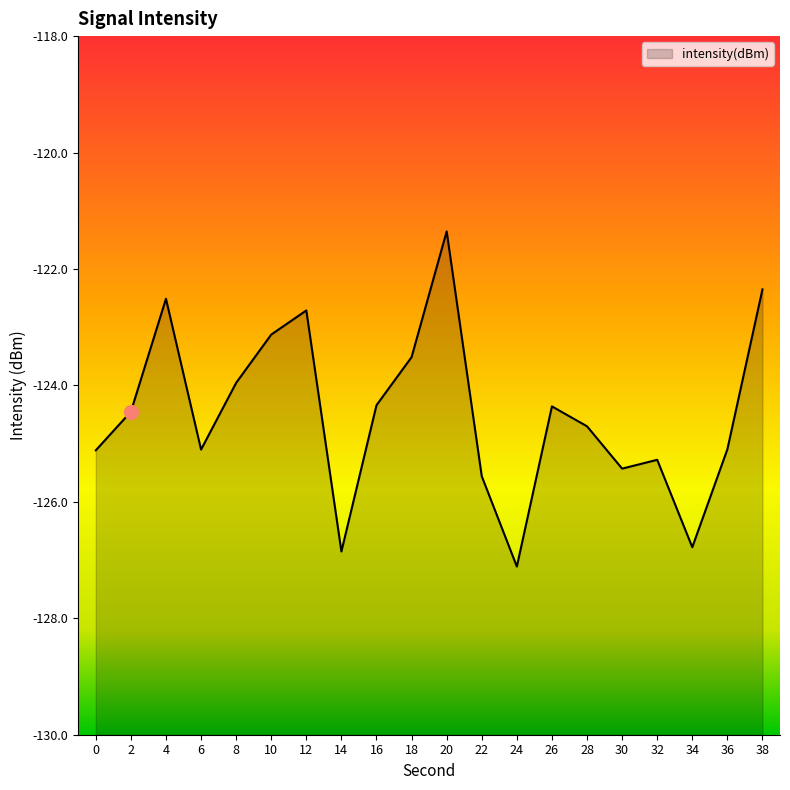

What is the value of the 20th point from the left?

-122.4